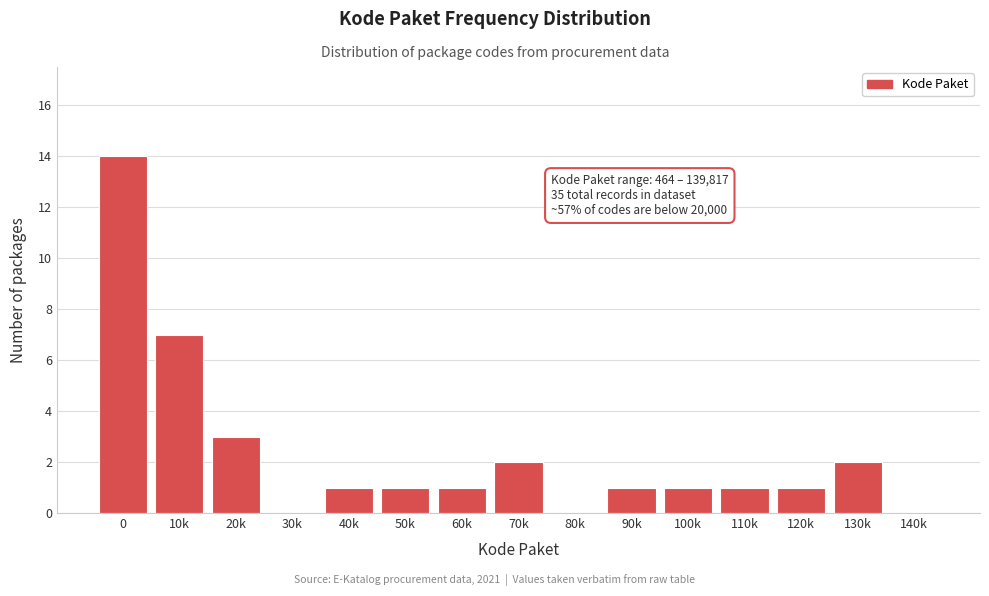

Reading left to right, extract all data points from this chart.

0=14	10k=7	20k=3	30k=0	40k=1	50k=1	60k=1	70k=2	80k=0	90k=1	100k=1	110k=1	120k=1	130k=2	140k=0